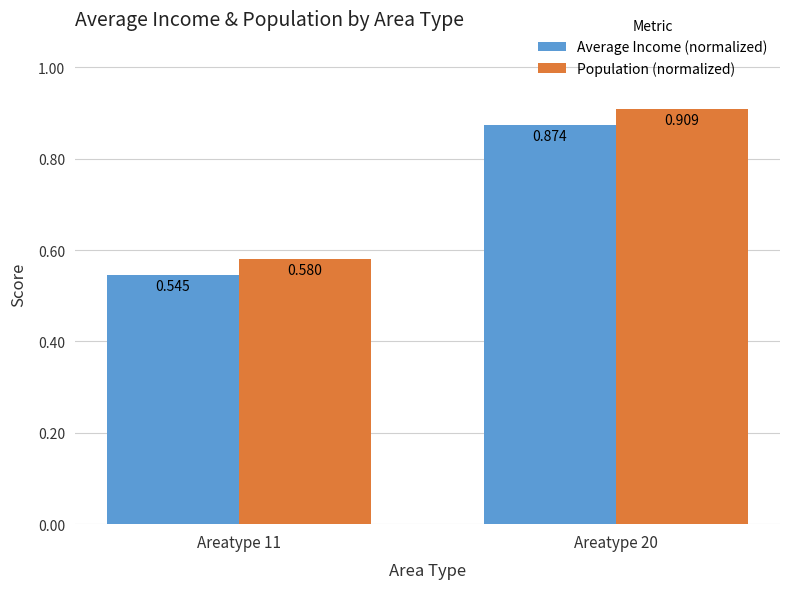

Rank the series by their average value, from highest to lowest.

Population (normalized), Average Income (normalized)